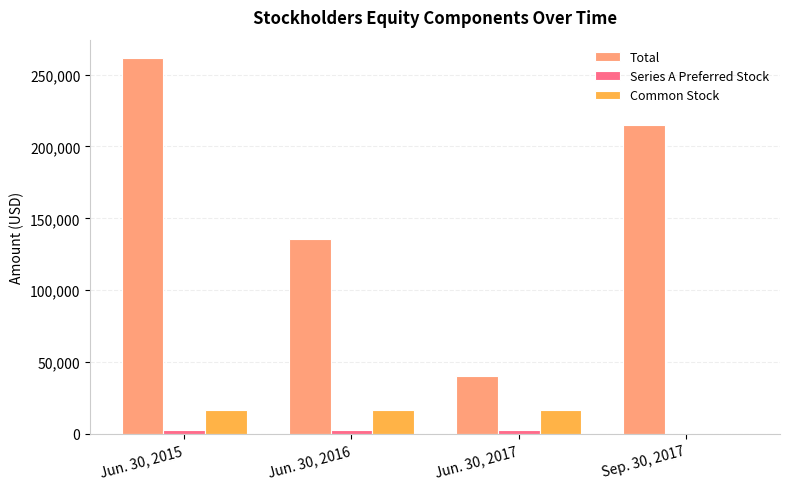

Which label corresponds to the largest value in the chart?

Jun. 30, 2015